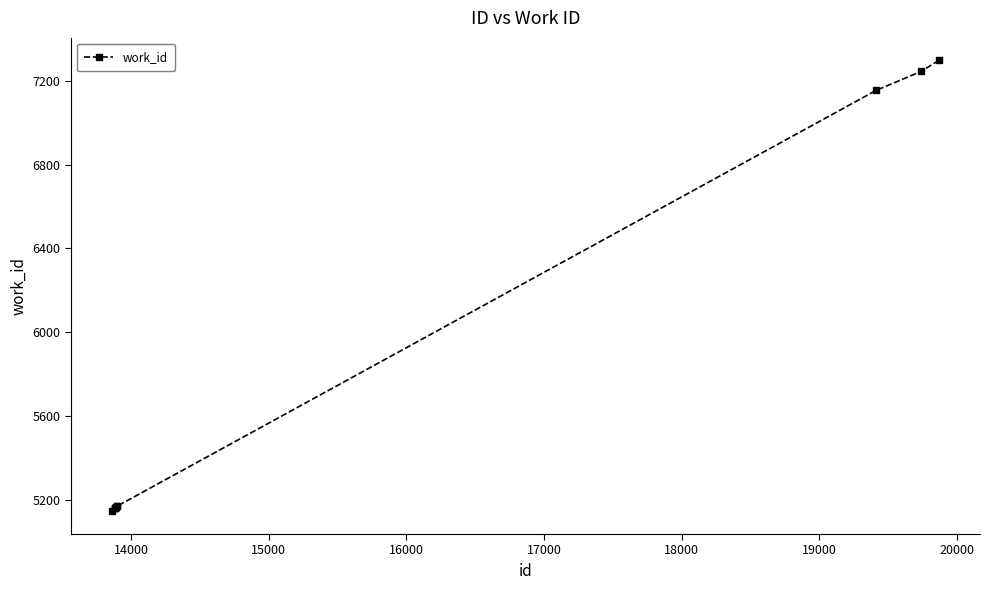

What is the difference between the maximum and minimum values?

2152